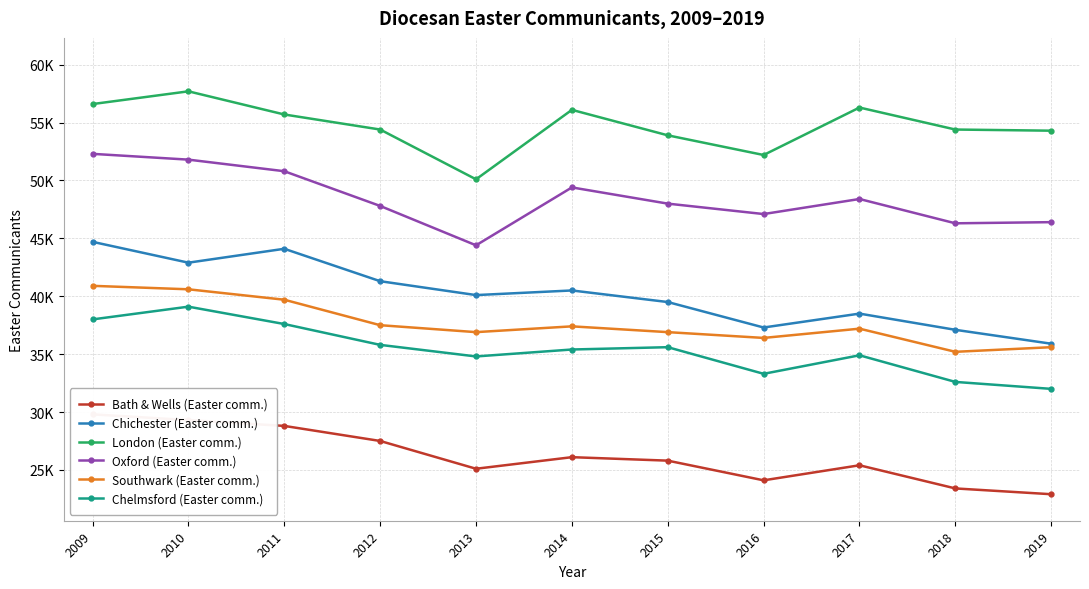

What is the value of the Chichester (Easter comm.) point at the 1st from the left?

44700